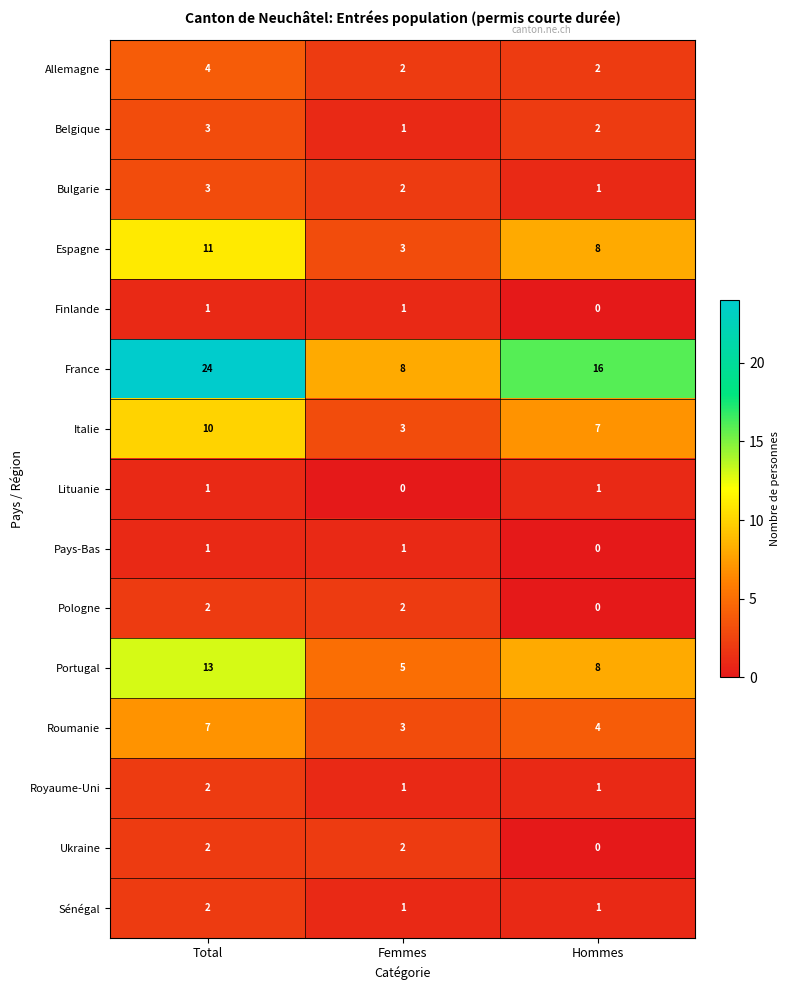

The value of Roumanie at Hommes is 4. True or false?

True